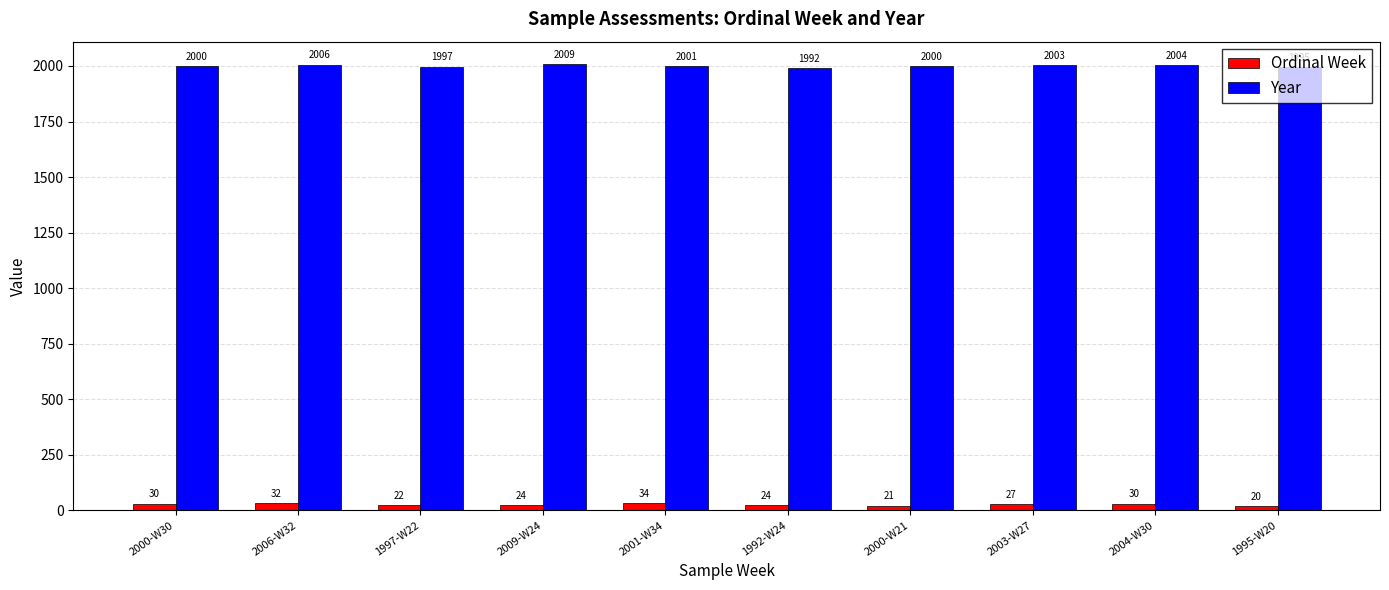

What value does the Ordinal Week series have at 2000-W21, to the nearest 10?

20